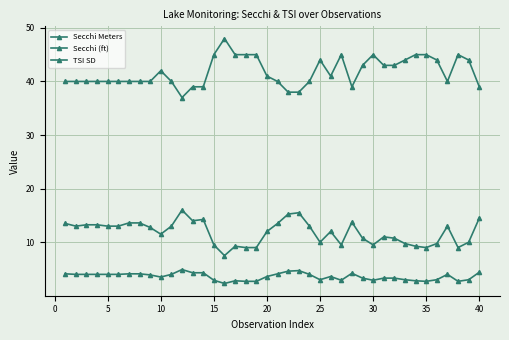

Reading left to right, extract all data points from this chart.

Secchi Meters: 4.1	4.0	4.0	4.0	4.0	4.0	4.1	4.1	3.9	3.5	4.0	4.9	4.3	4.3	2.9	2.3	2.8	2.7	2.7	3.6	4.1	4.6	4.7	4.0	3.0	3.6	2.9	4.2	3.3	2.9	3.3	3.3	3.0	2.8	2.7	3.0	4.0	2.7	3.0	4.4
Secchi (ft): 13.5	13.0	13.2	13.2	13.0	13.0	13.6	13.6	12.8	11.5	13.0	16.0	14.0	14.2	9.5	7.5	9.2	9.0	9.0	12.0	13.5	15.2	15.5	13.0	10.0	12.0	9.5	13.8	10.8	9.5	11.0	10.8	9.8	9.2	9.0	9.8	13.0	9.0	10.0	14.5
TSI SD: 40.0	40.0	40.0	40.0	40.0	40.0	40.0	40.0	40.0	42.0	40.0	37.0	39.0	39.0	45.0	48.0	45.0	45.0	45.0	41.0	40.0	38.0	38.0	40.0	44.0	41.0	45.0	39.0	43.0	45.0	43.0	43.0	44.0	45.0	45.0	44.0	40.0	45.0	44.0	39.0